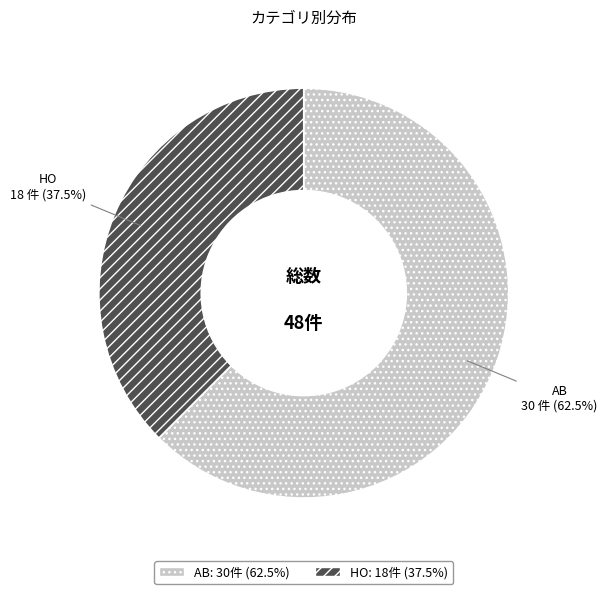

What is the smallest slice in the pie chart?

HO